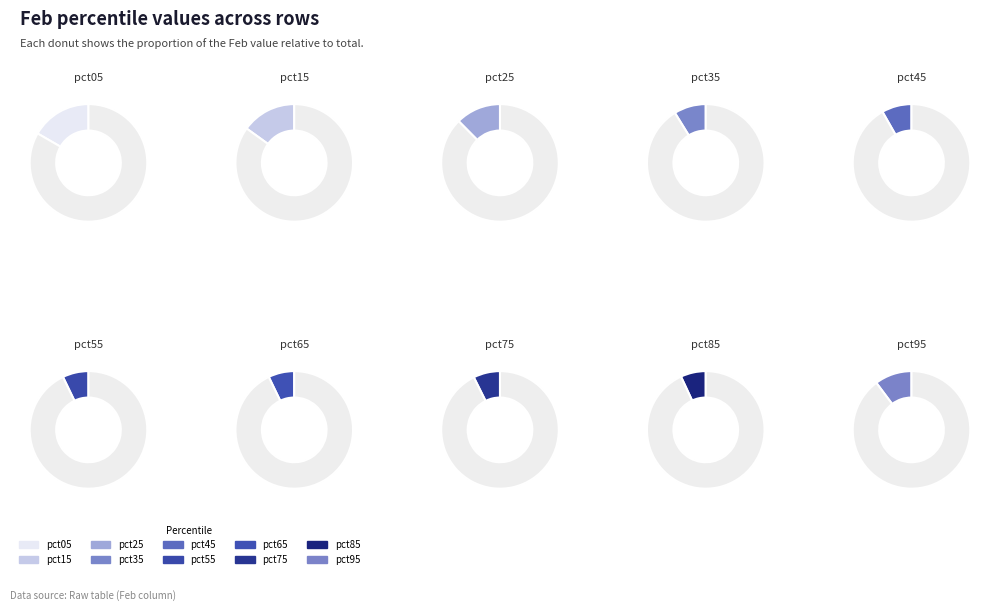

Is it true that pct25 is 12% of the pie?

True